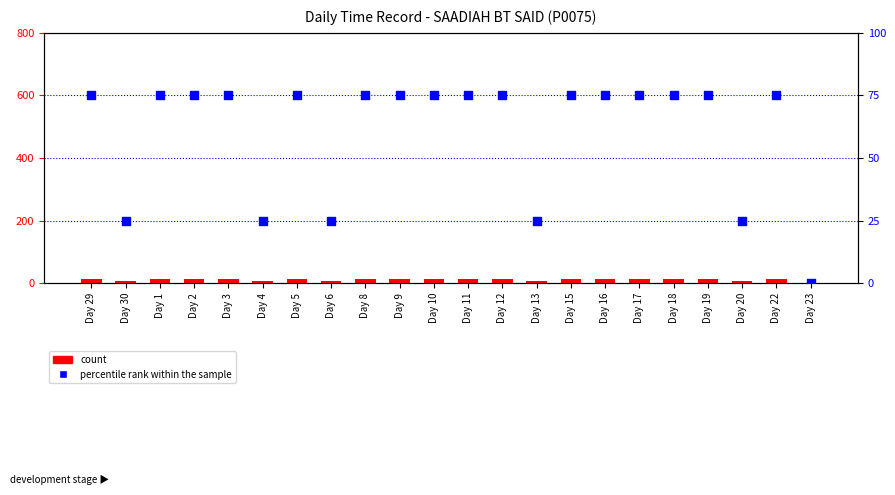

Which series contains the highest Y value?

percentile rank within the sample